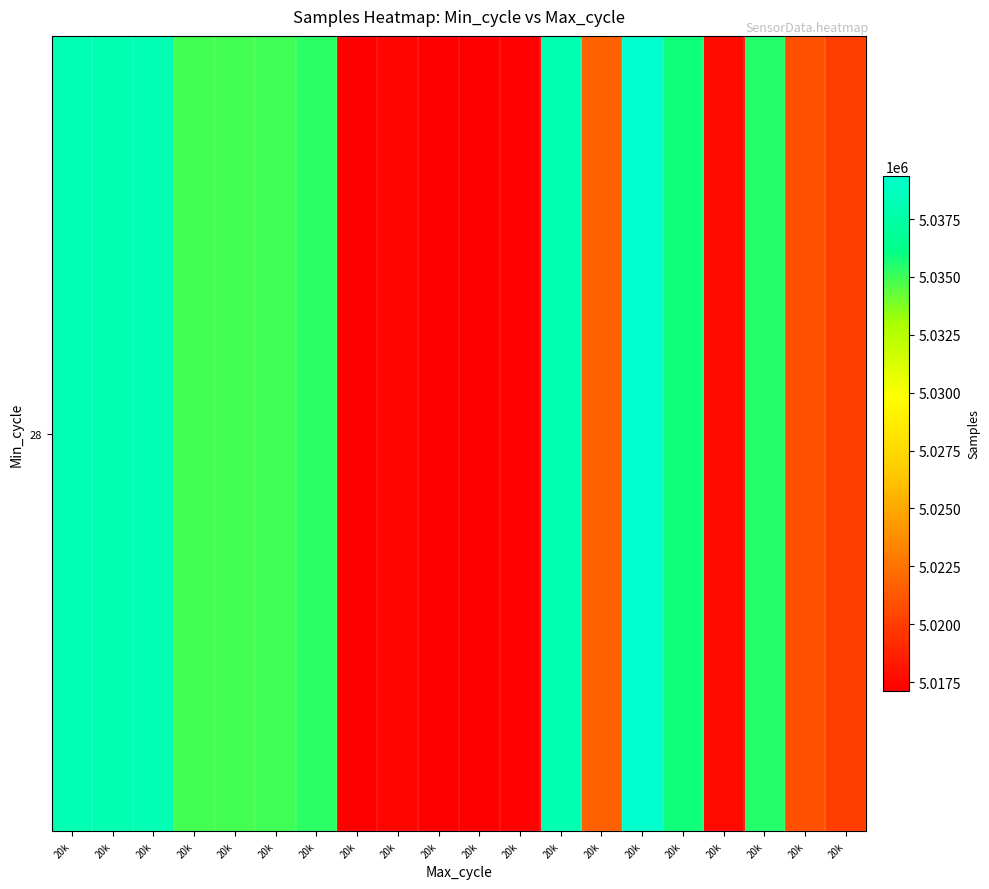

What is the minimum value shown in the chart?

5017129